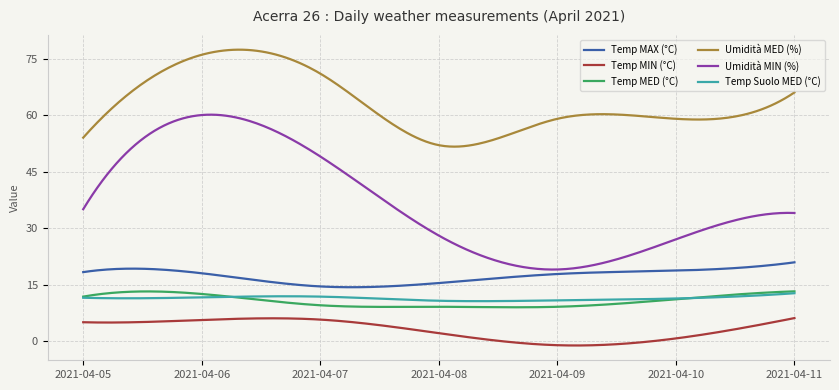

Which series has the largest total across all categories?

Umidità MED (%)